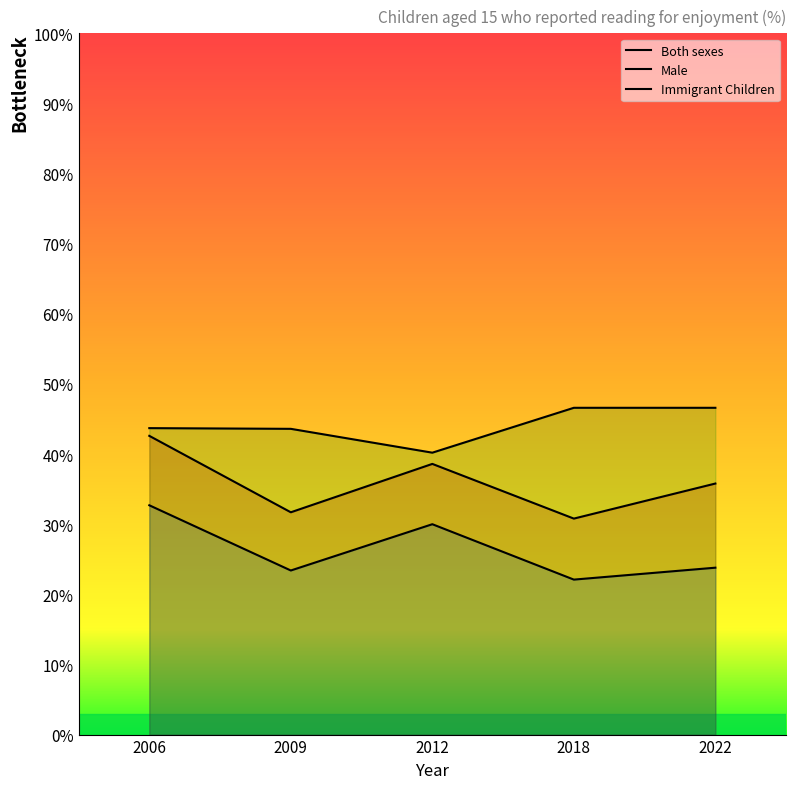

At which label does Immigrant Children first exceed 43?

2006